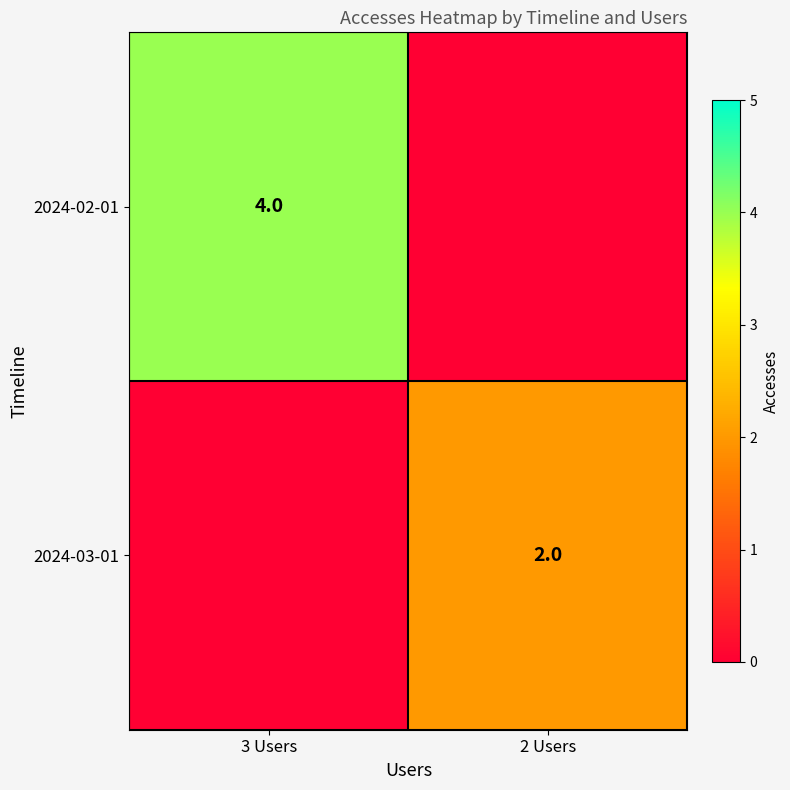

True or false: 2024-02-01 has a value of 2 at 3 Users.

False